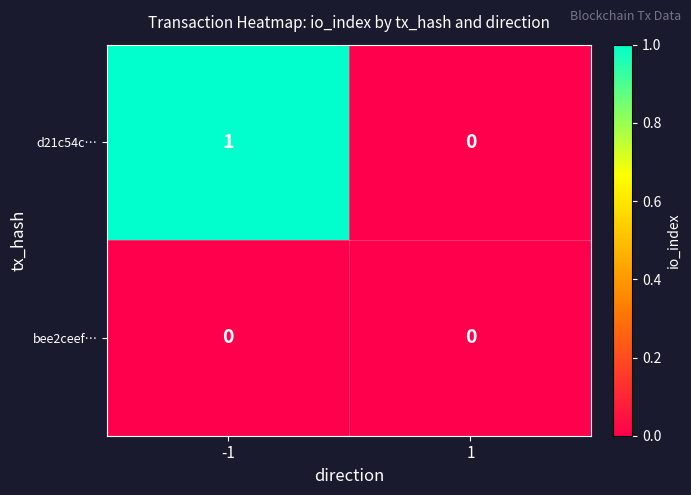

True or false: bee2ceef… has a value of 0 at 1.

True